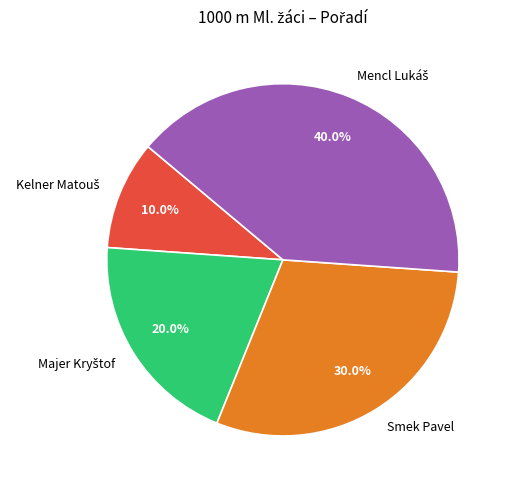

Is there a majority slice in this chart?

No